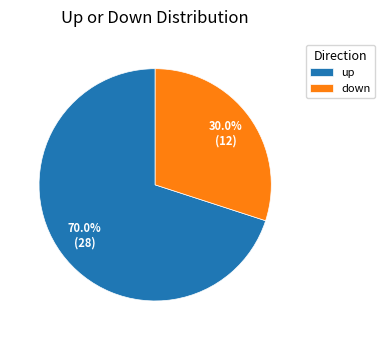

What is the ratio of the value at down to the value at up?

0.4